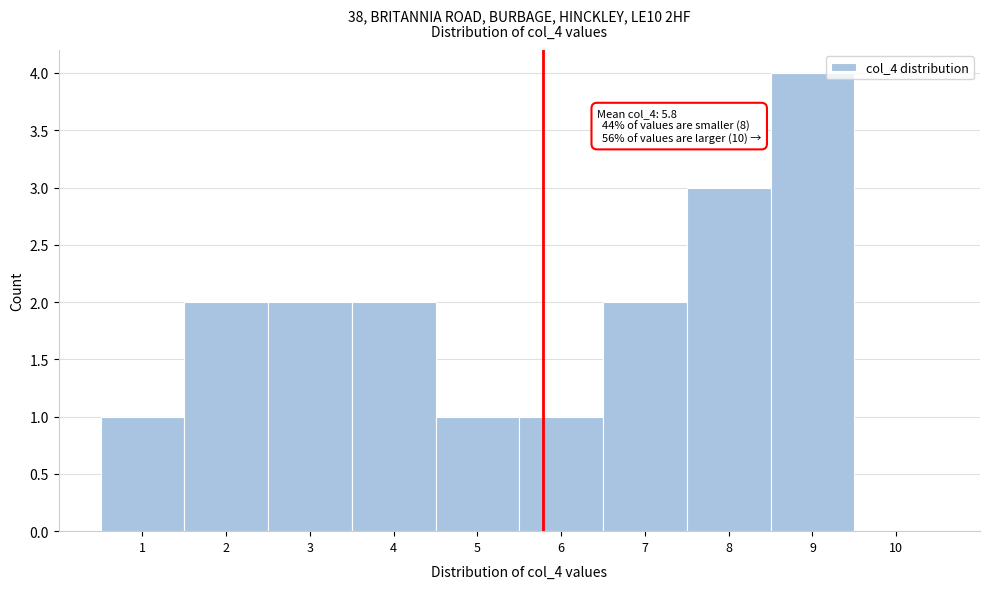

Over which range of the x-axis is the bar tallest?

8.5 to 9.5